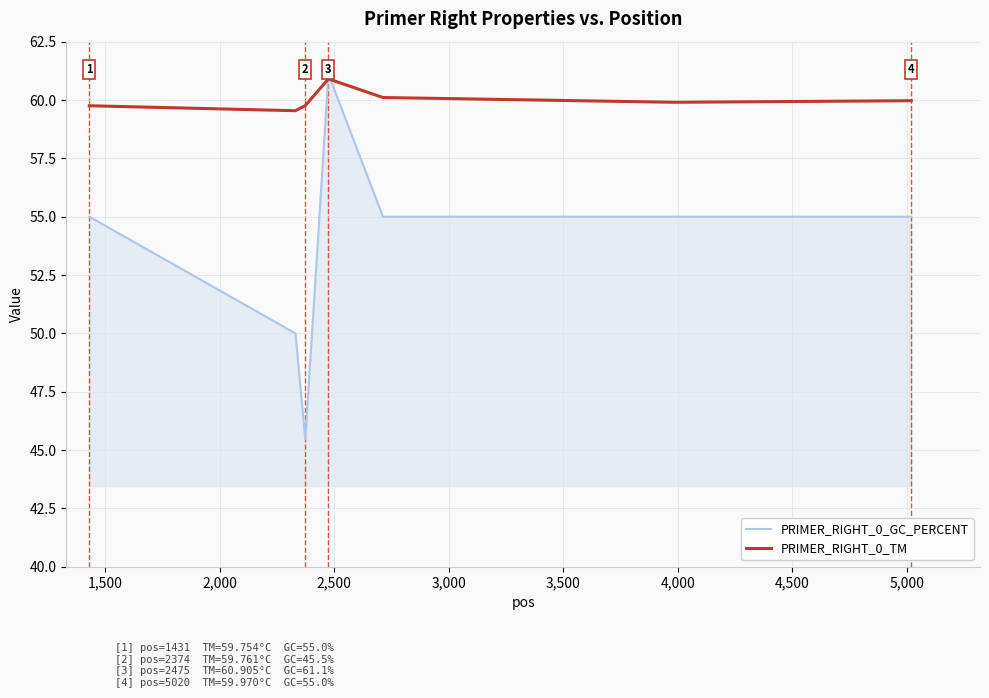

How many times do PRIMER_RIGHT_0_GC_PERCENT and PRIMER_RIGHT_0_TM cross each other?

2